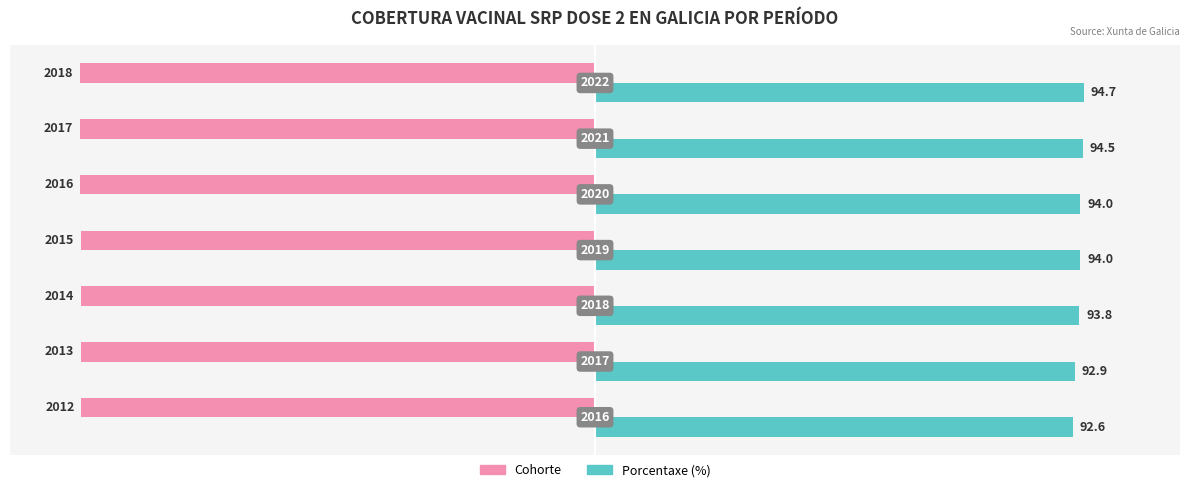

At how many categories does at least one series exceed 285?

7